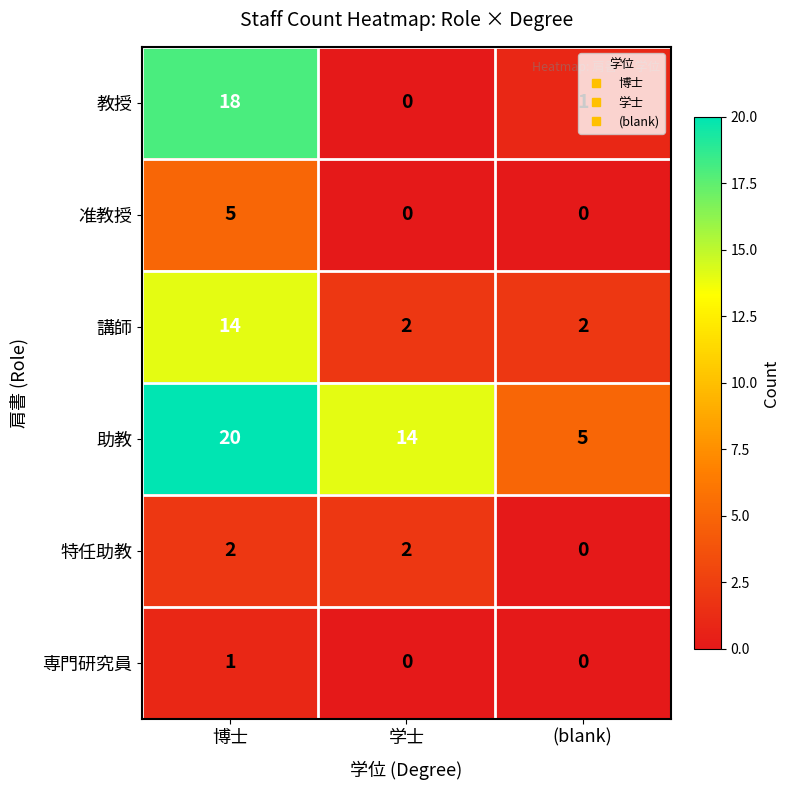

What is the difference between the 准教授 values at 博士 and 学士?

5